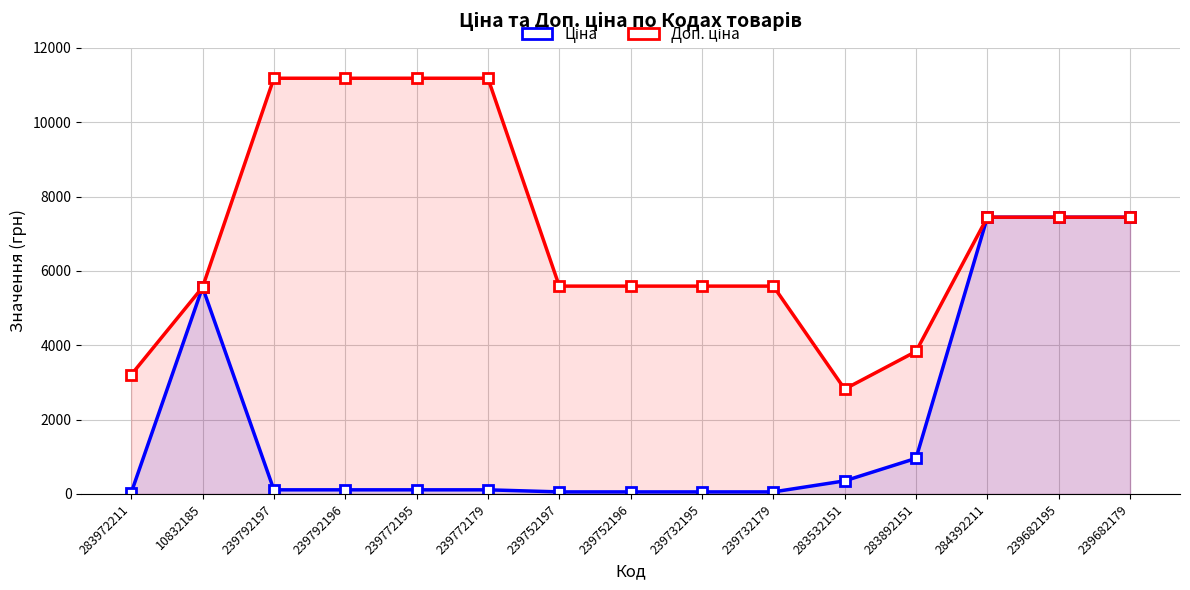

What is the average value of the Доп. ціна series?

6989.7